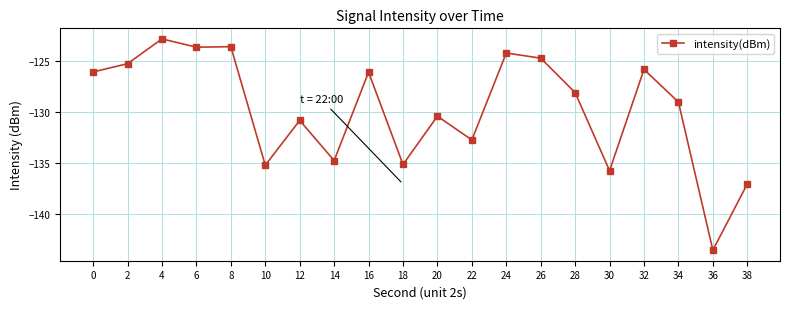

What is the change in value from 8 to 24?

-0.6